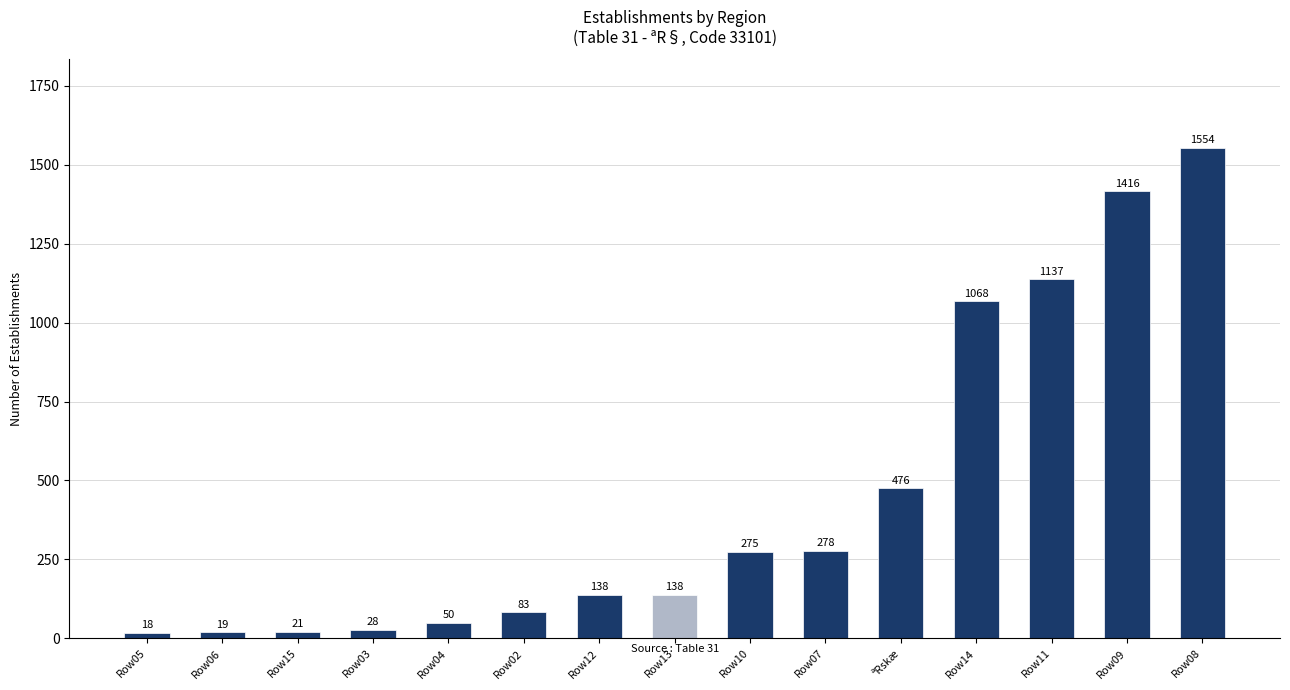

Read the value at Row12.

138